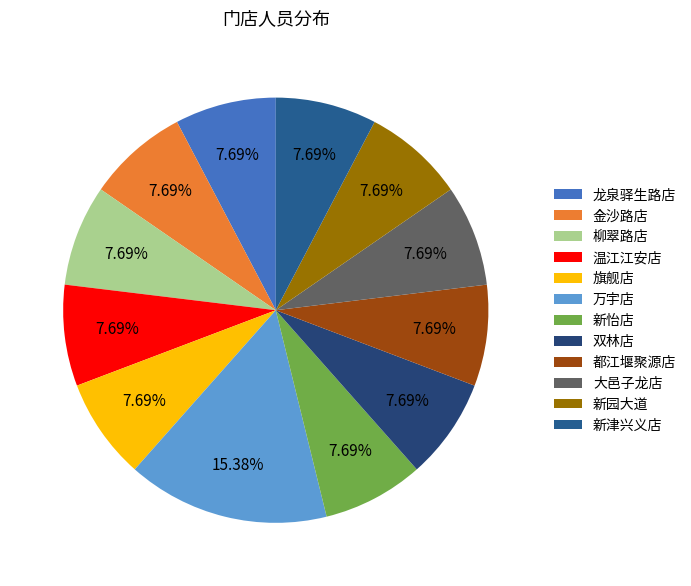

Does any single category account for the majority?

No